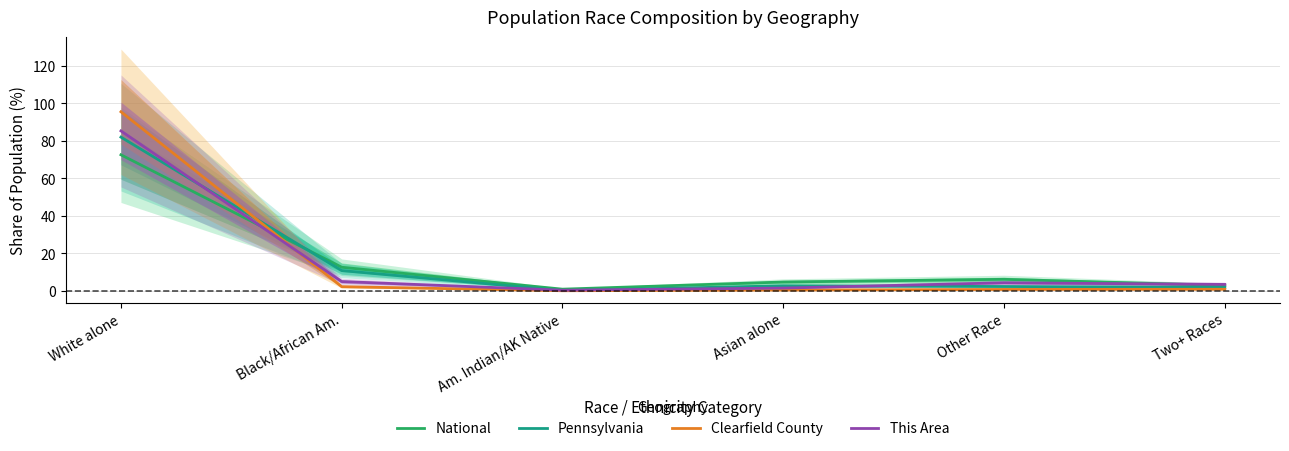

In Pennsylvania, how many points are lower than both neighbors (excluding endpoints)?

1